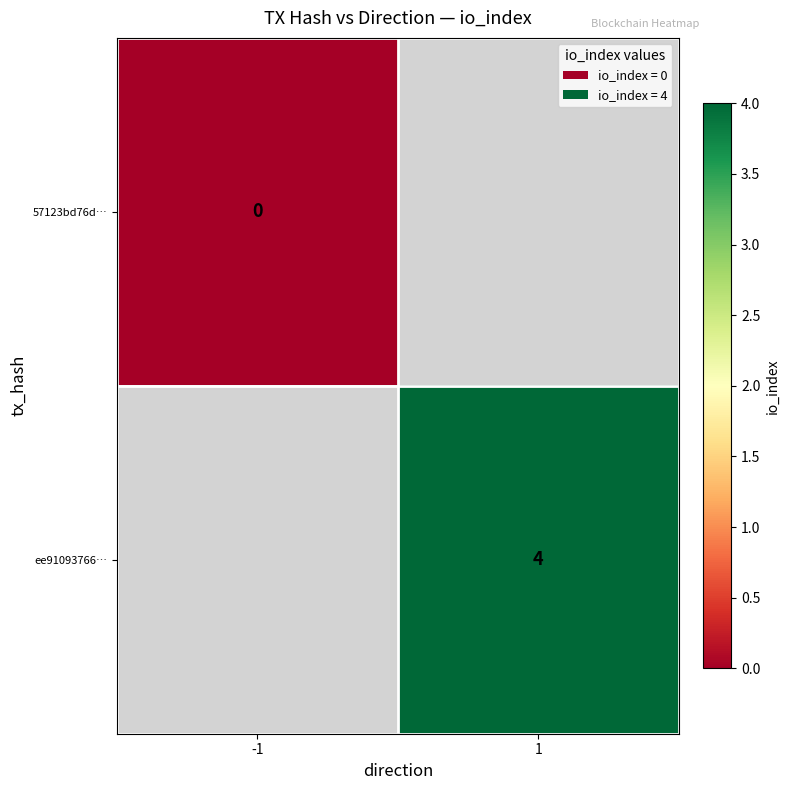

At how many categories does at least one series exceed 0?

1